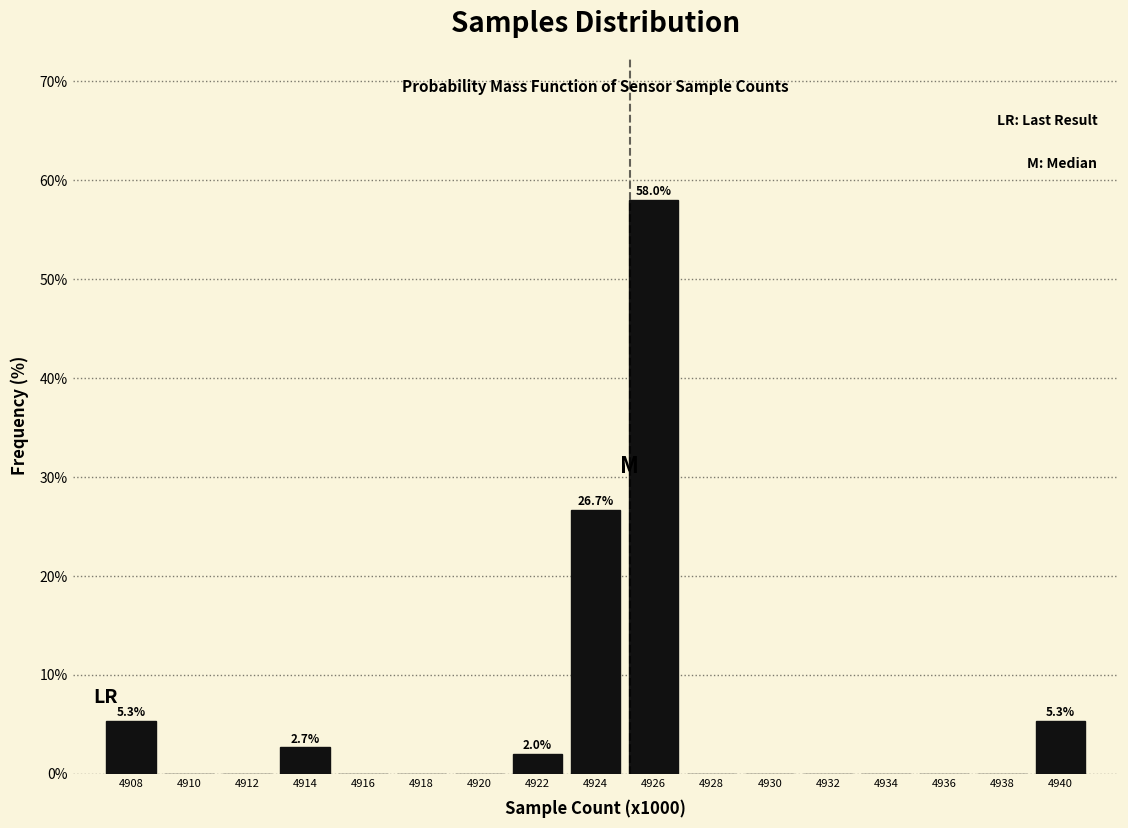

Reading right to left, what are all the values shown in this chart?

4940=5.3	4938=0.0	4936=0.0	4934=0.0	4932=0.0	4930=0.0	4928=0.0	4926=58.0	4924=26.7	4922=2.0	4920=0.0	4918=0.0	4916=0.0	4914=2.7	4912=0.0	4910=0.0	4908=5.3